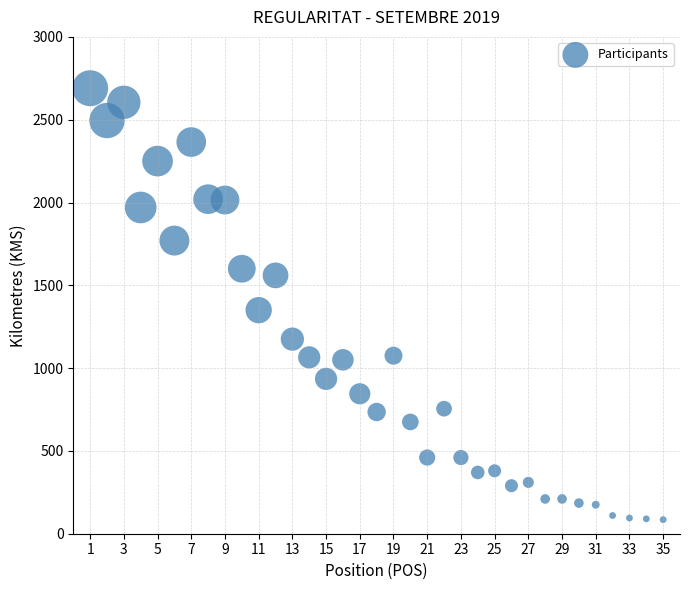

What Y value in the scatter plot is closest to 1387?

1350